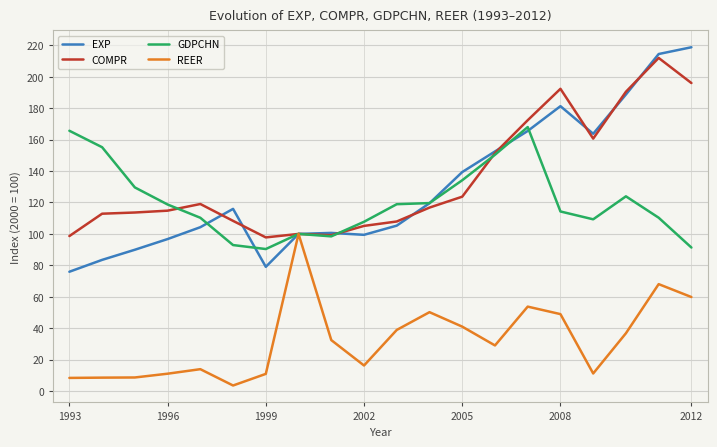

What is the maximum value shown in the chart?

218.8